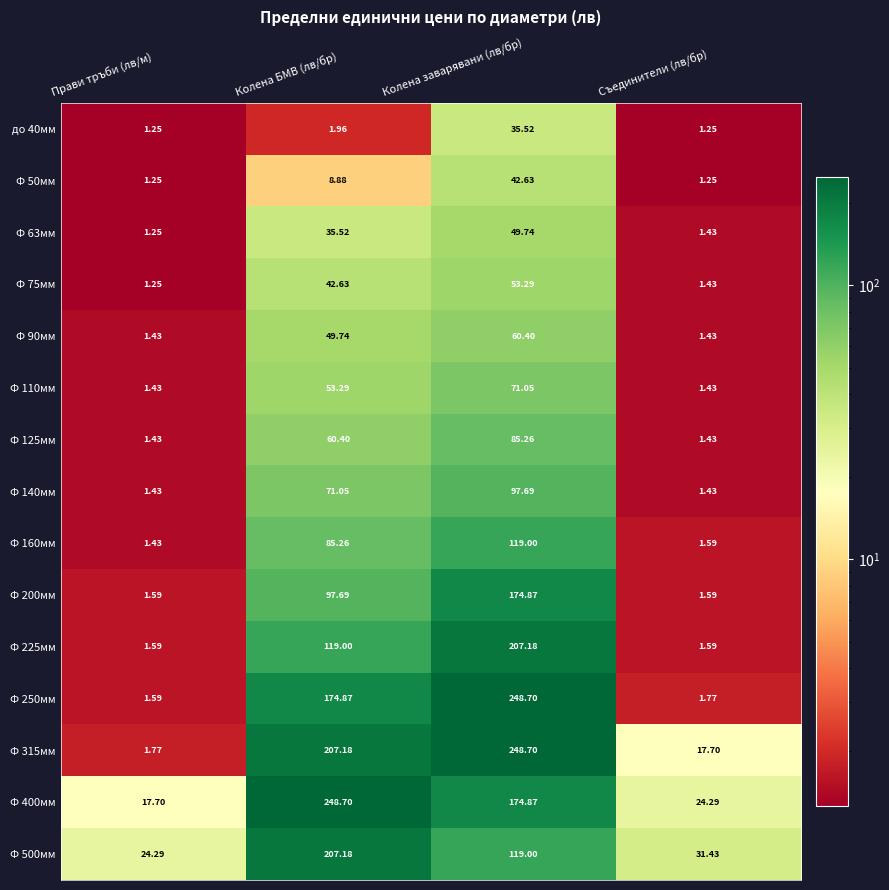

What is the total value across all series at Прави тръби (лв/м)?

60.7